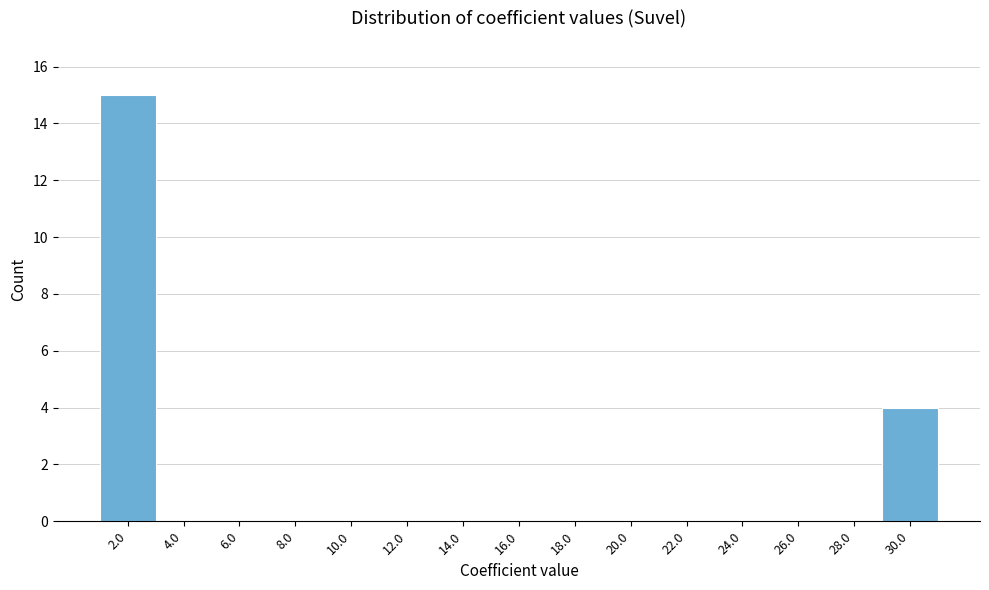

What is the height of the bar covering 1 to 3 on the x-axis? The values are not printed on the chart, so give them approximately, as read against the axis.

15